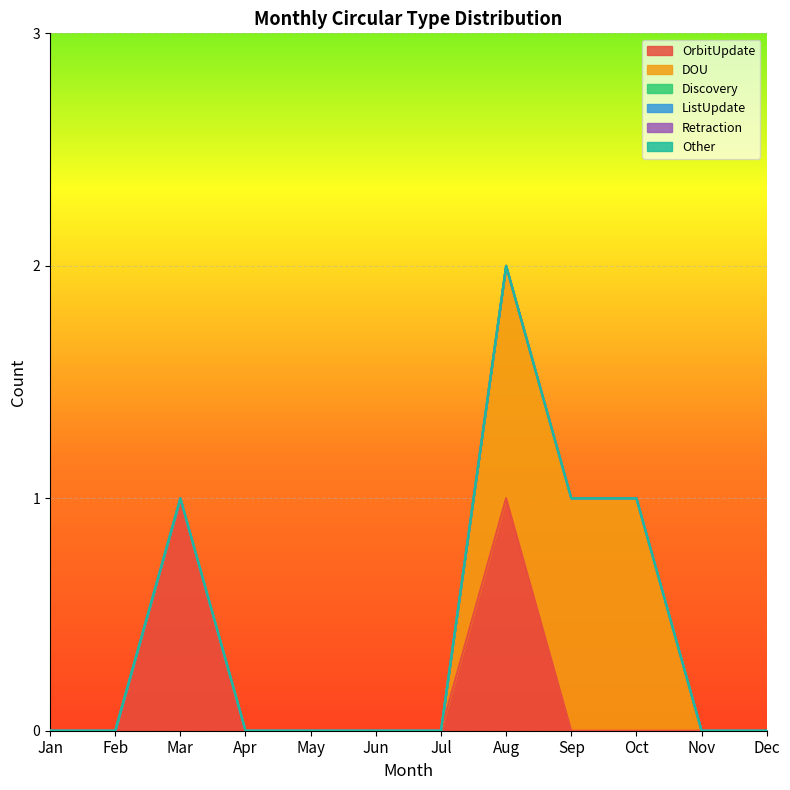

Which series changed the most between May and Jun?

OrbitUpdate